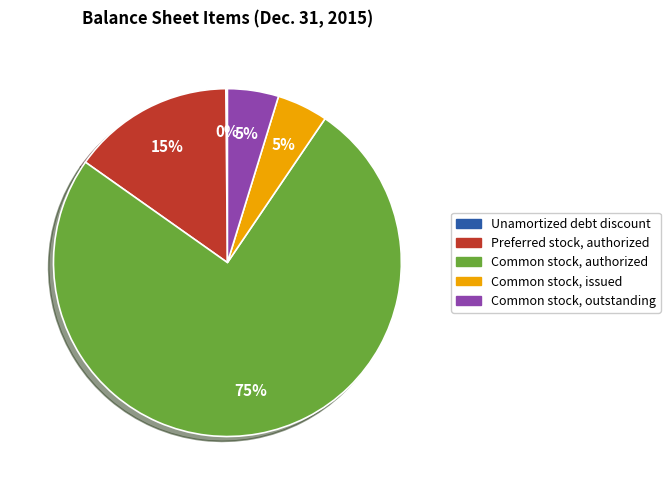

The Common stock, outstanding slice represents 5% of the pie. True or false?

True